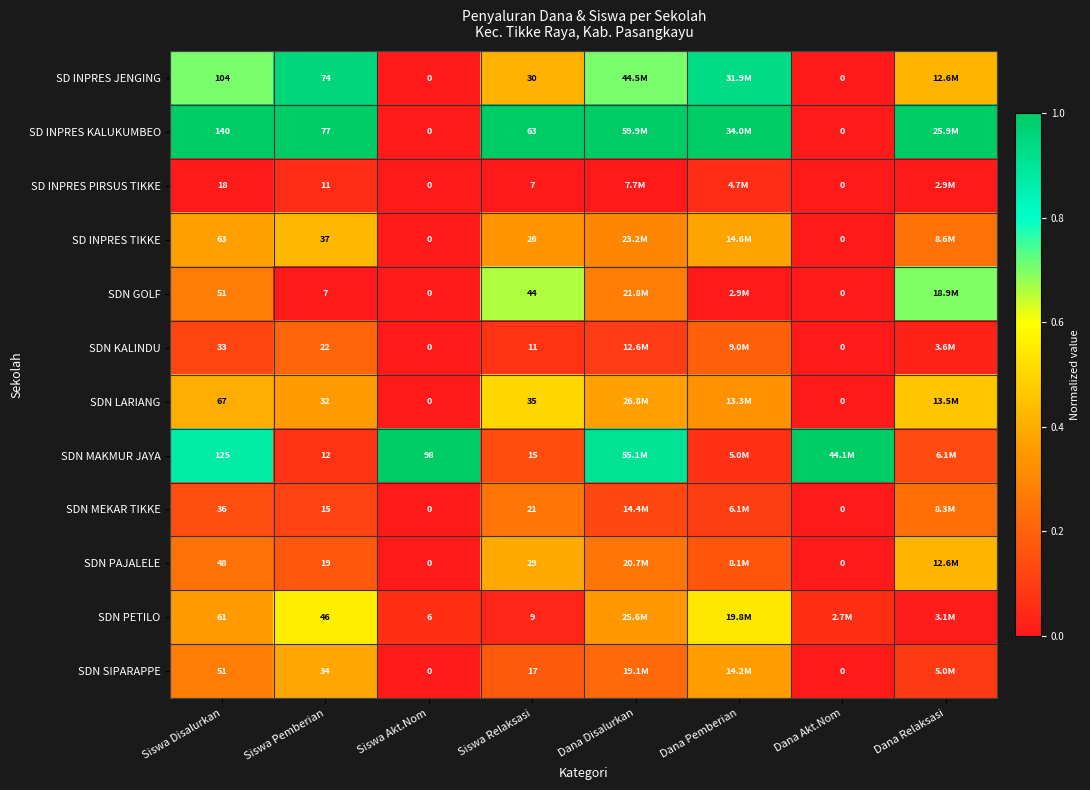

Rank the series at Siswa Pemberian from highest to lowest value.

SD INPRES KALUKUMBEO, SD INPRES JENGING, SDN PETILO, SD INPRES TIKKE, SDN SIPARAPPE, SDN LARIANG, SDN KALINDU, SDN PAJALELE, SDN MEKAR TIKKE, SDN MAKMUR JAYA, SD INPRES PIRSUS TIKKE, SDN GOLF